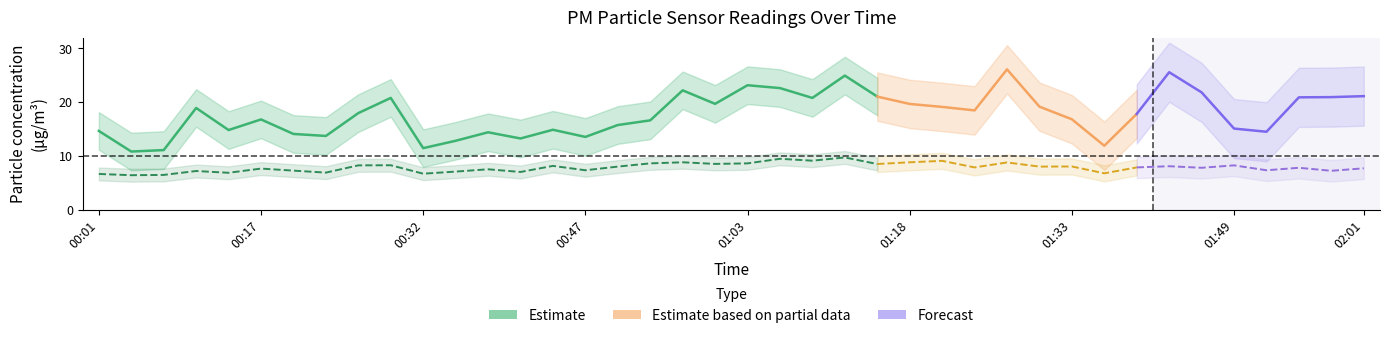

What is the difference between the highest and lowest values at 00:04?

4.4